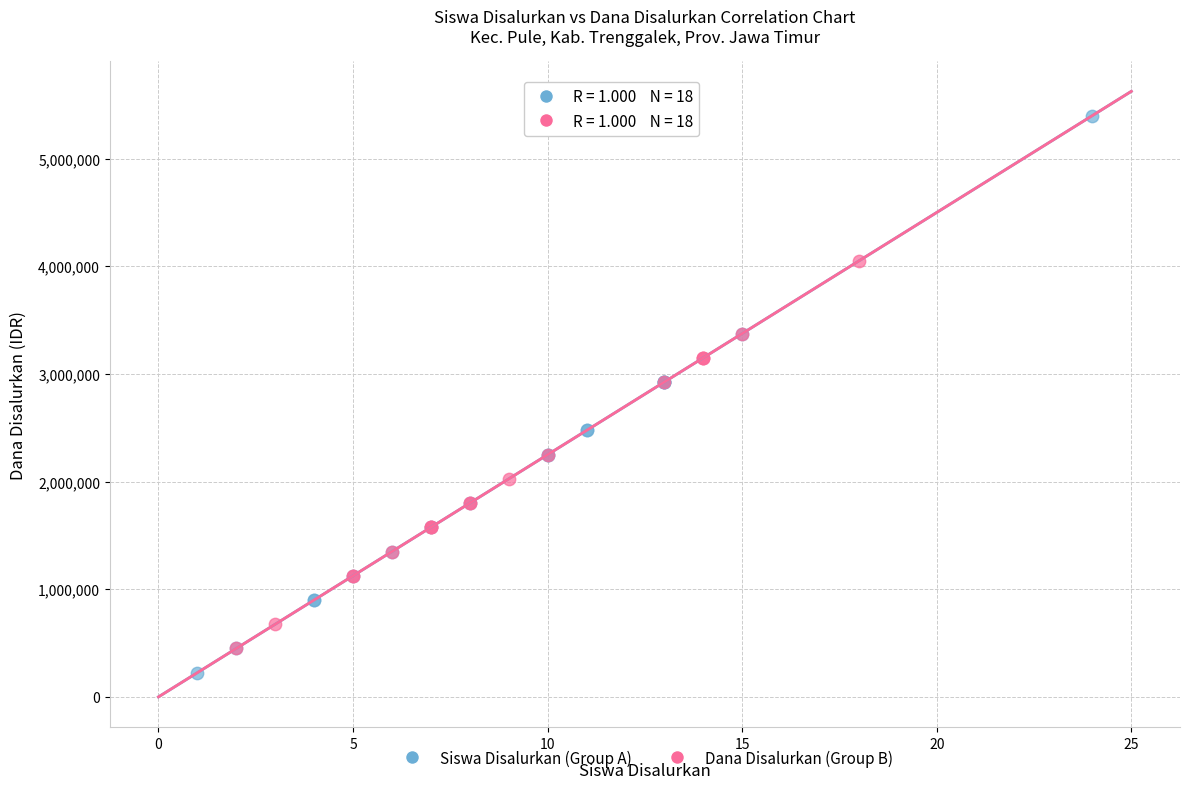

What are all the series names shown in the legend?

Siswa Disalurkan (Group A), Dana Disalurkan (Group B)